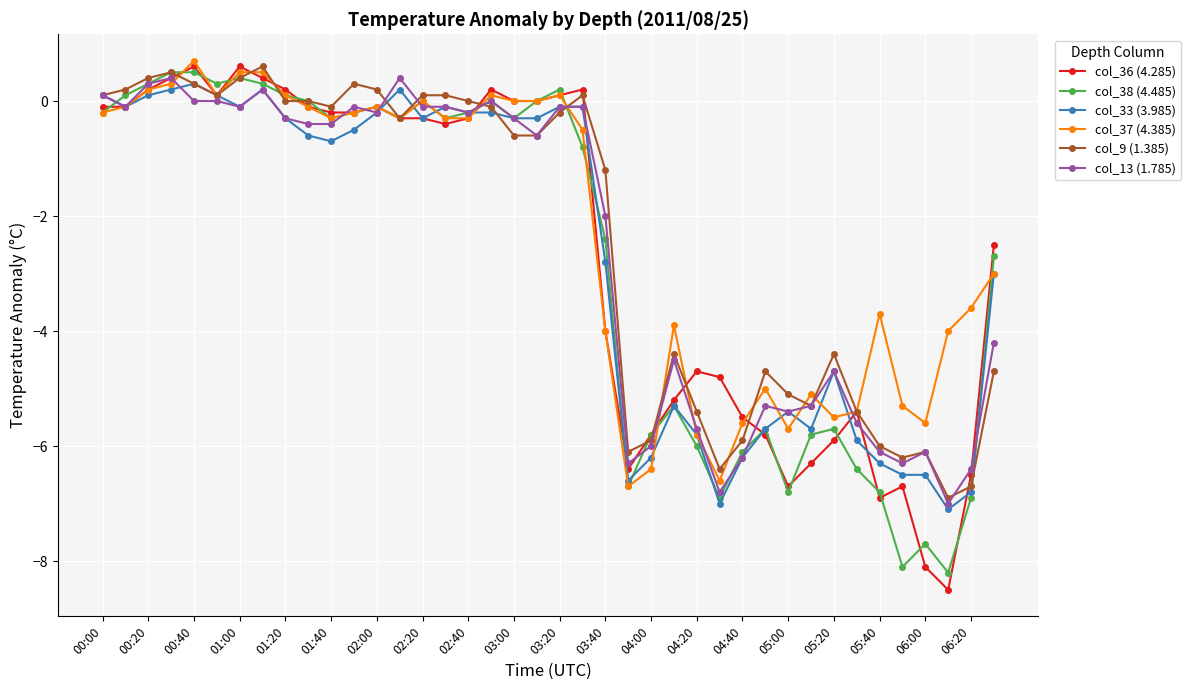

What is the difference between the maximum and minimum values in the col_9 (1.385) series?

7.5